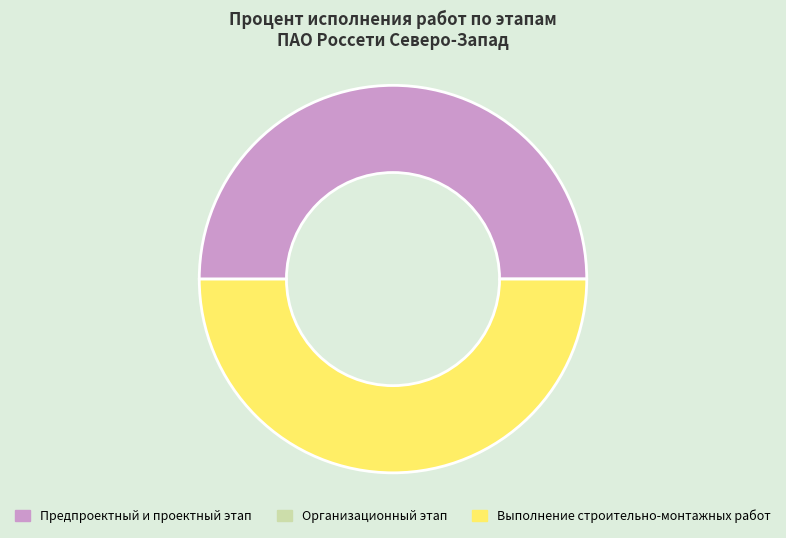

Is it true that Предпроектный и проектный этап is 50% of the pie?

True